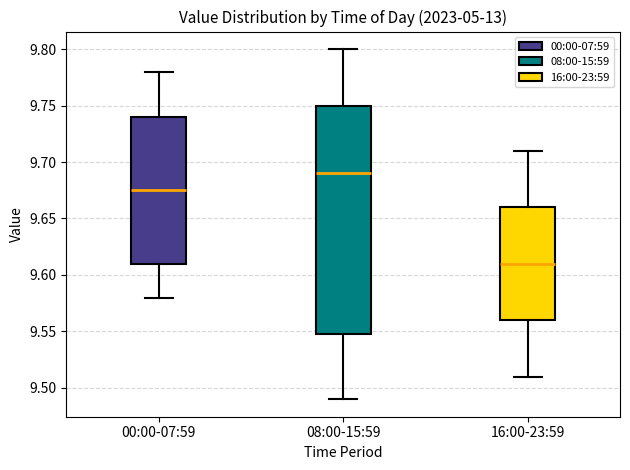

Where is the lower edge of the box for 00:00-07:59 on the y-axis? The values are not printed on the chart, so give them approximately, as read against the axis.

9.610